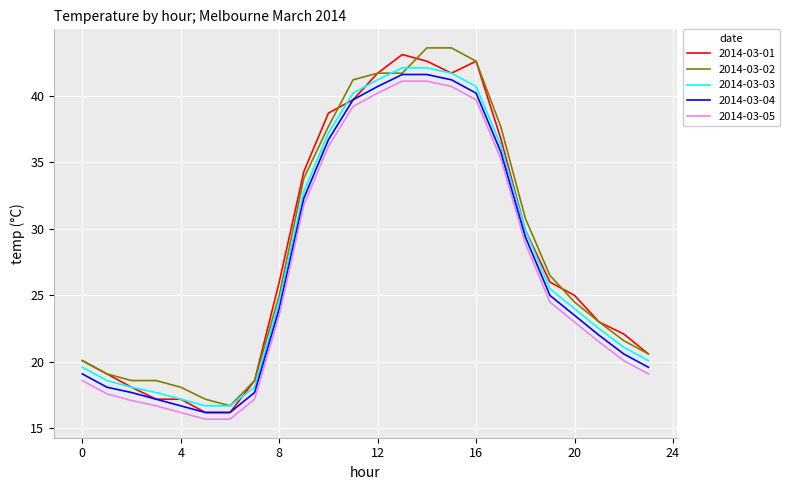

What is the minimum value for 2014-03-01?

16.2